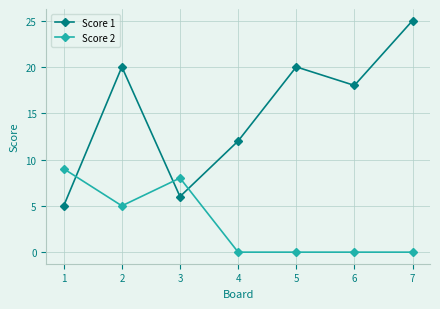

Which series has the largest total across all categories?

Score 1